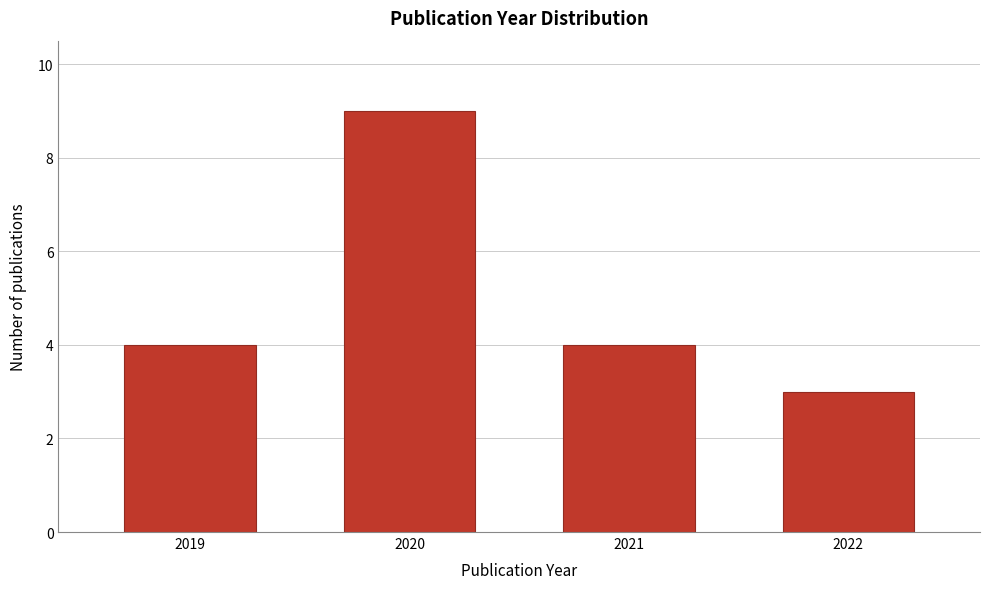

Reading left to right, list all the values displayed in this chart.

4	9	4	3